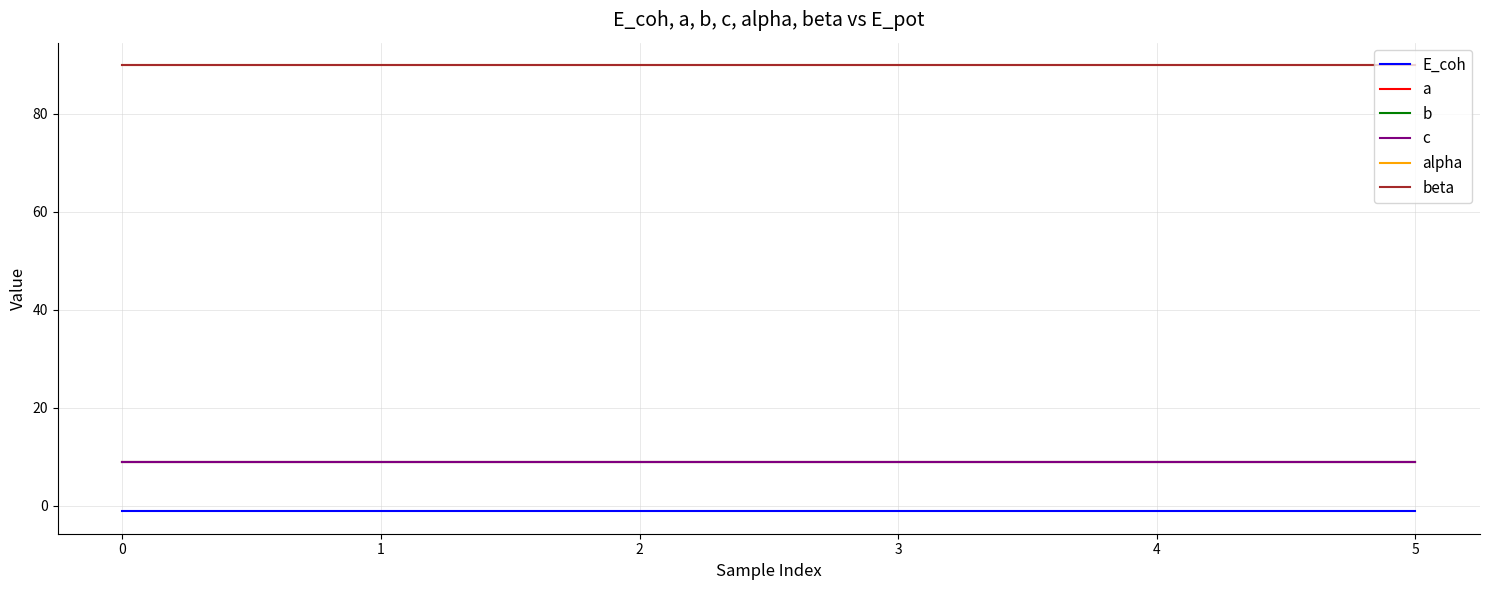

What is the total value across all series at 4?

205.7